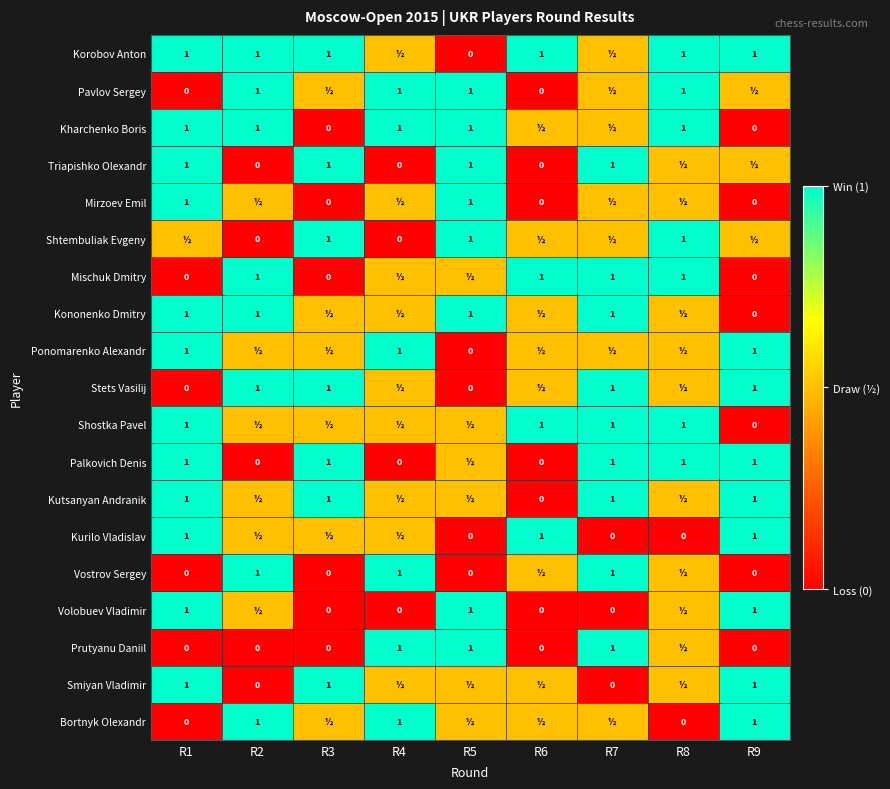

Is it true that Kurilo Vladislav equals 0.4 at R6?

False